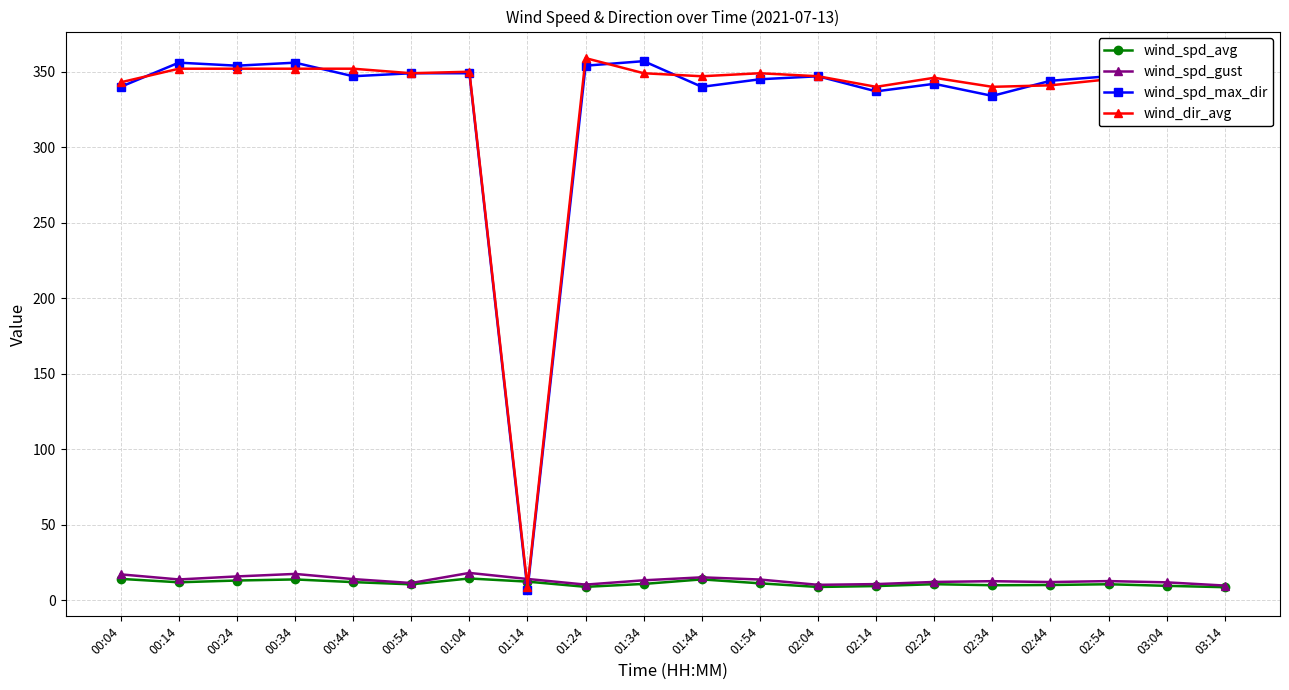

What is the label of the 15th point from the left?

02:24